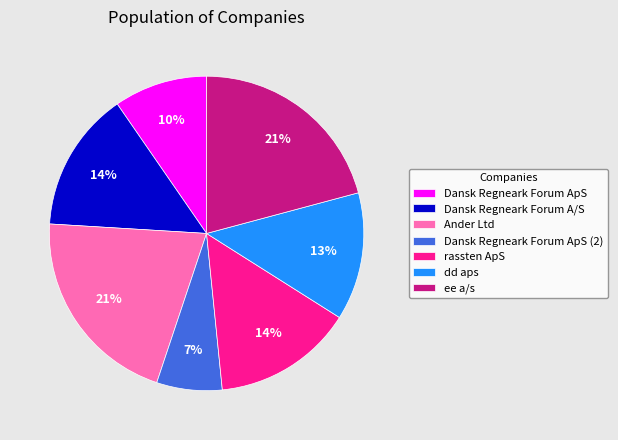

True or false: Dansk Regneark Forum ApS (2) accounts for 1% of the total.

False